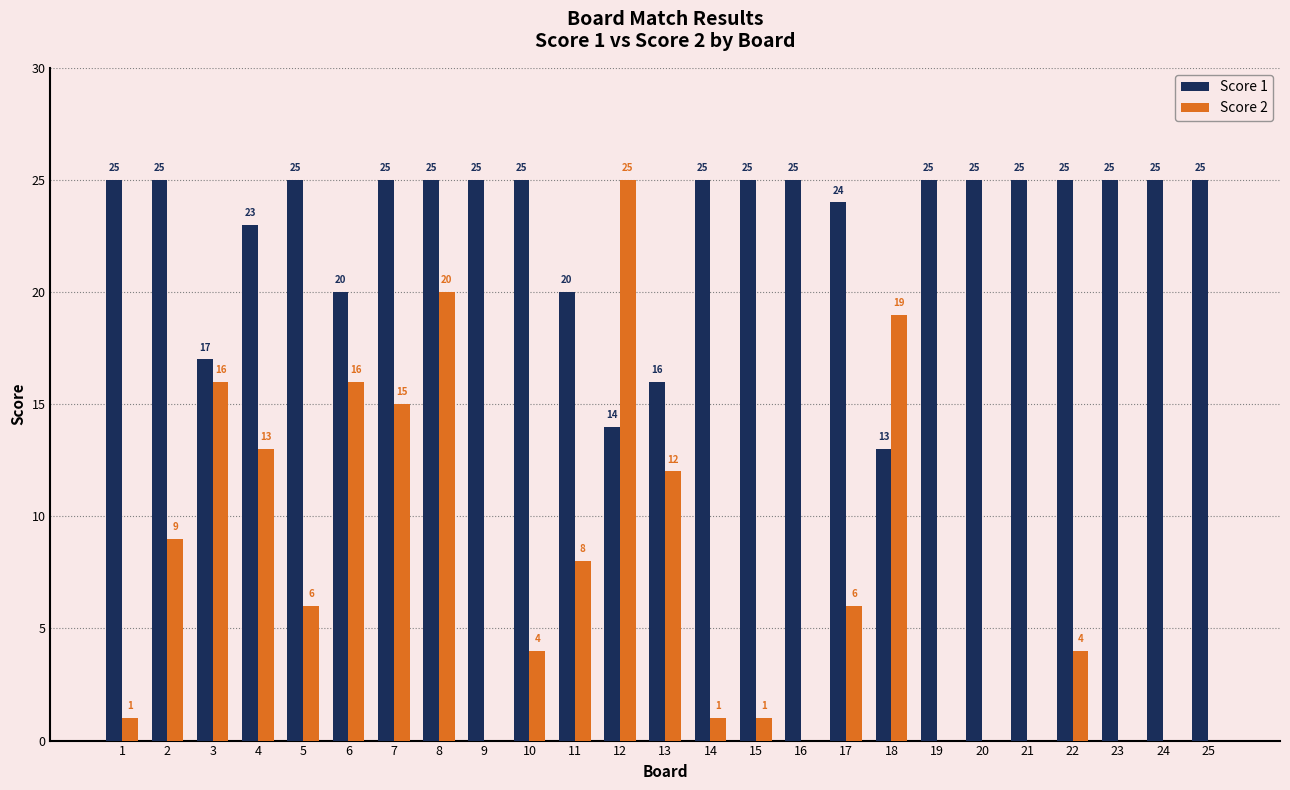

What is the maximum value for Score 1?

25